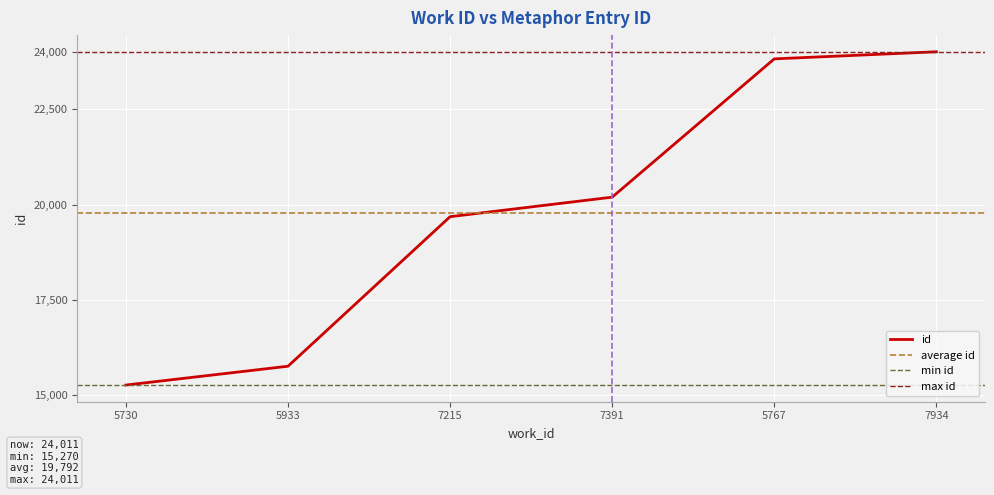

What is the ratio of the value at 7391 to the value at 5730?

1.3